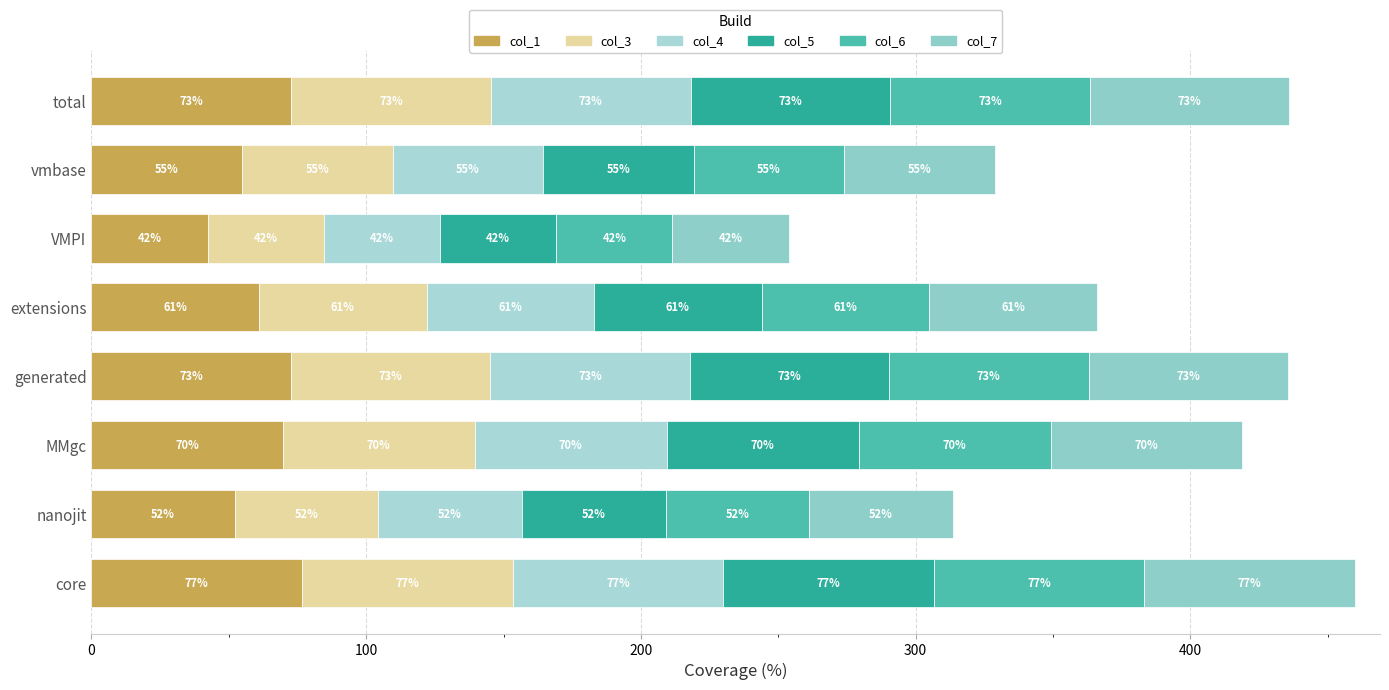

How many values in the col_1 series are below 69?

4